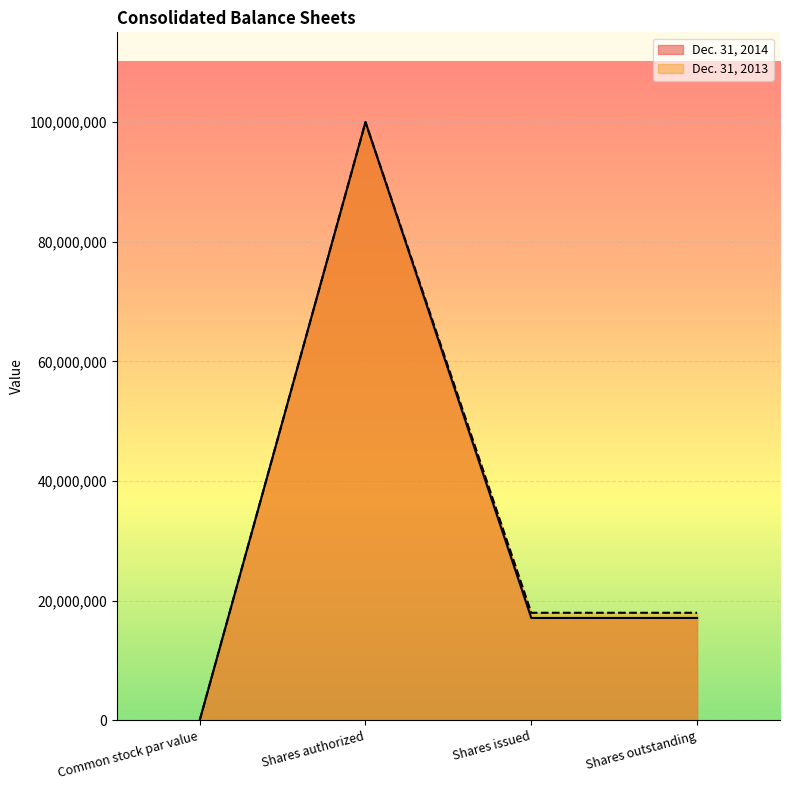

Which series changed the most between Common stock par value and Shares outstanding?

Dec. 31, 2013